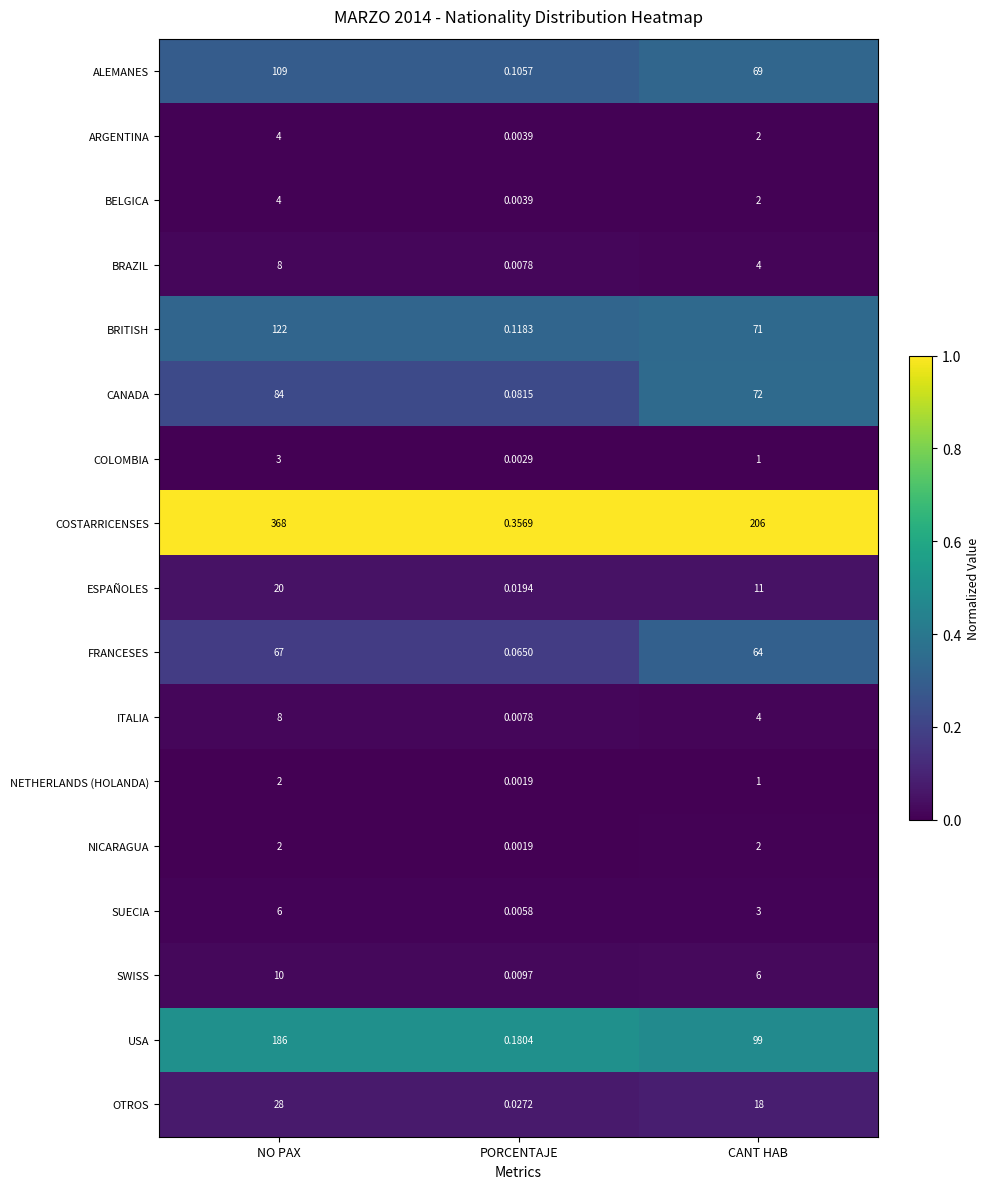

Which series has the largest range (max minus min)?

COSTARRICENSES